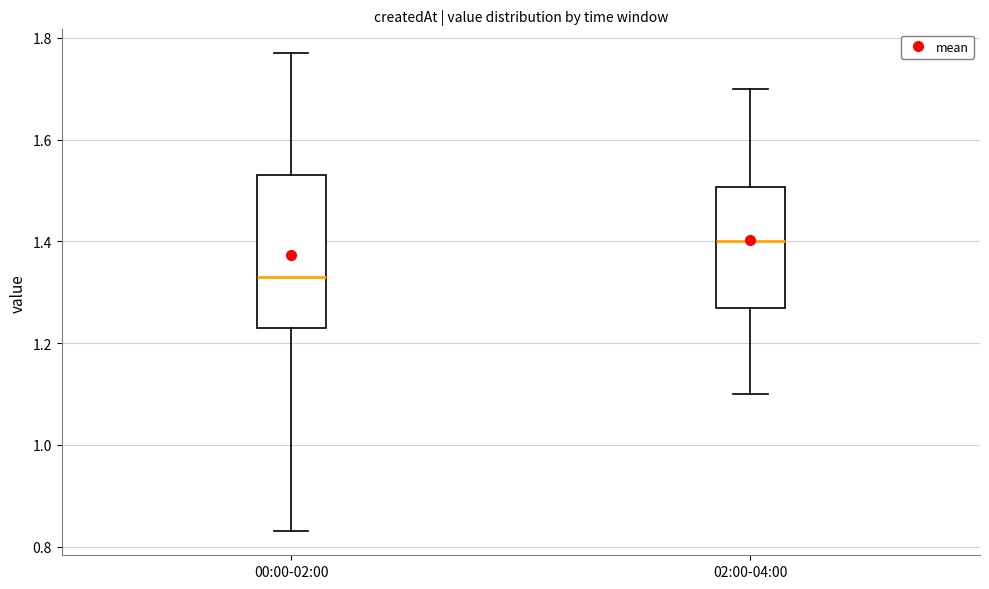

Reading left to right, read every box against the y-axis: the position of its median line, the range the box covers, and the ends of its whiskers. The values are not printed on the chart, so give them approximately, as read against the axis.

00:00-02:00: median 1.34, box 1.24 to 1.54, whiskers 0.84 to 1.78
02:00-04:00: median 1.40, box 1.28 to 1.50, whiskers 1.10 to 1.70